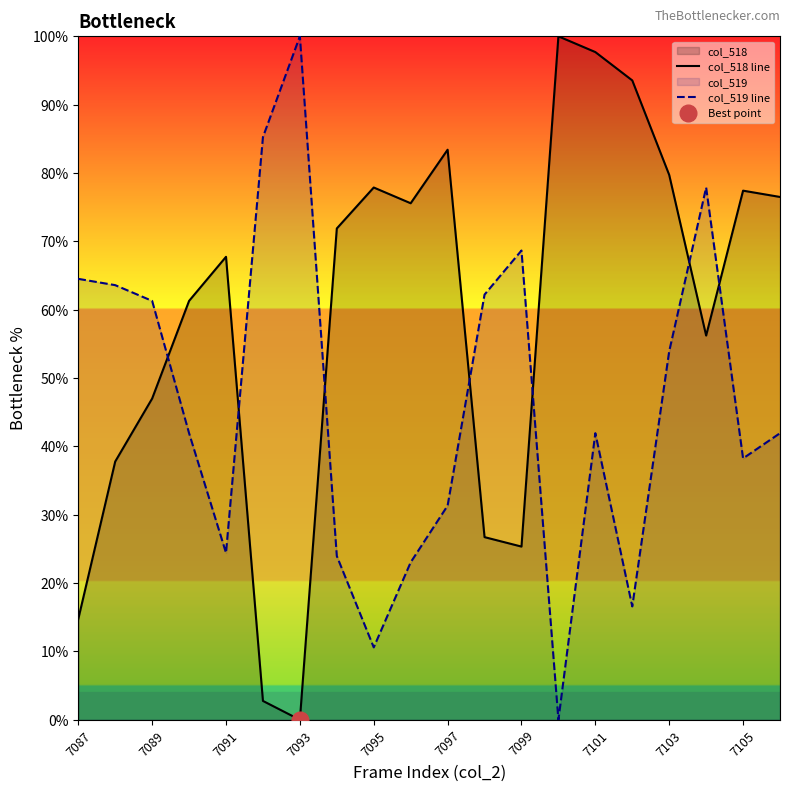

Rank the series by their average value, from lowest to highest.

col_519 line, col_518 line